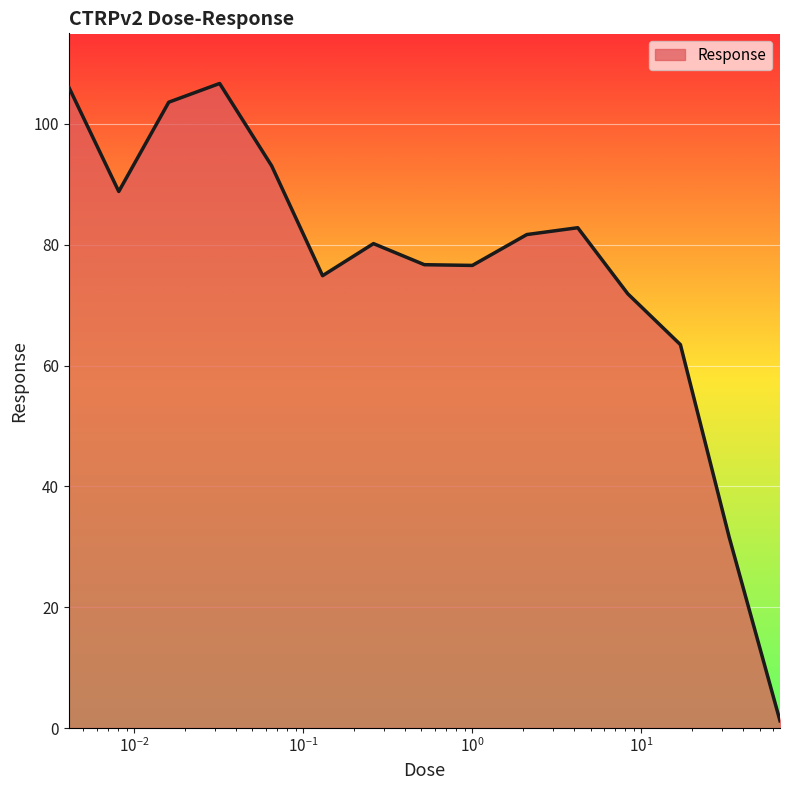

What is the maximum value shown in the chart?

106.7